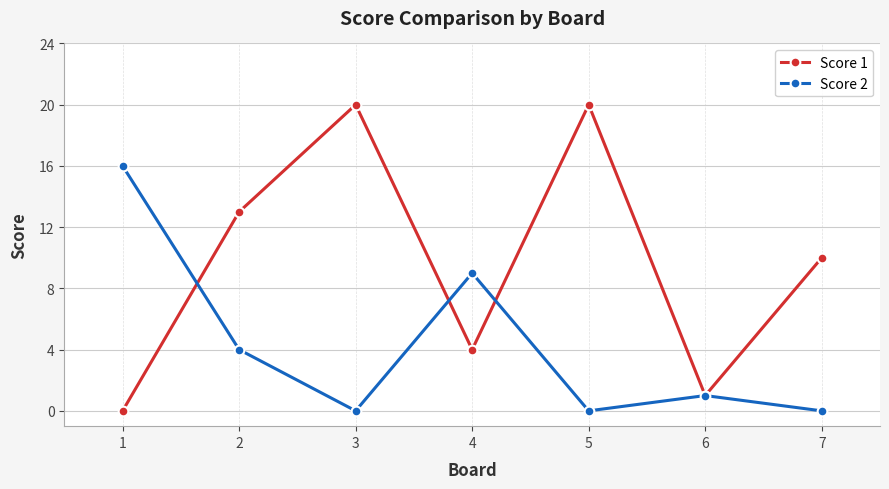

Is the value of Score 2 at 1 greater than the value of Score 1 at 2?

Yes